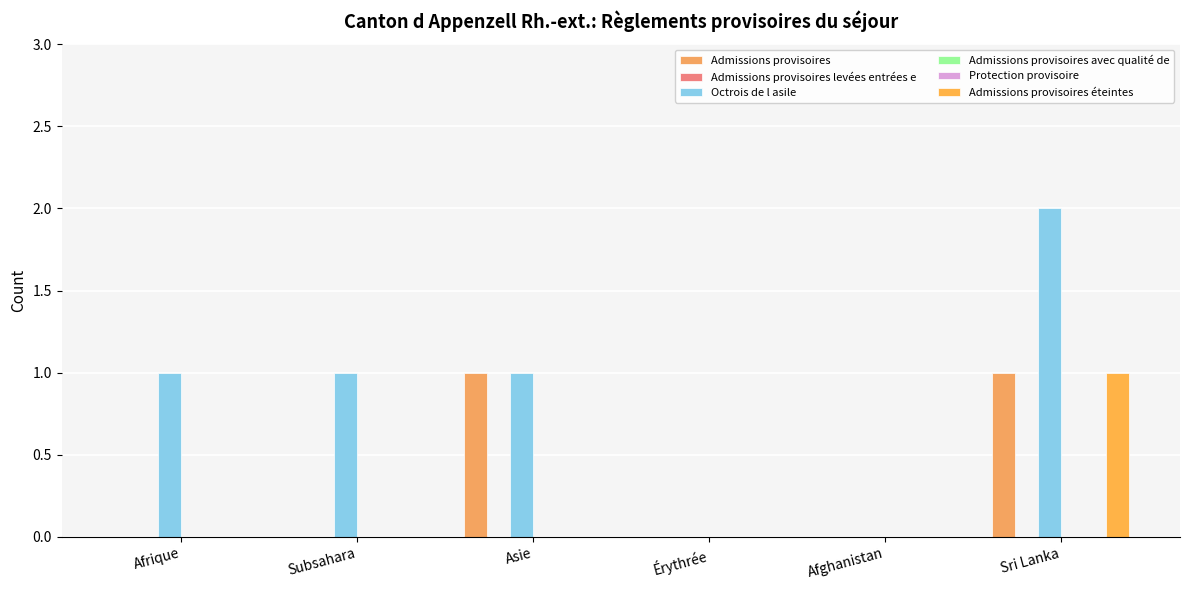

Does the chart contain stacked bars?

No